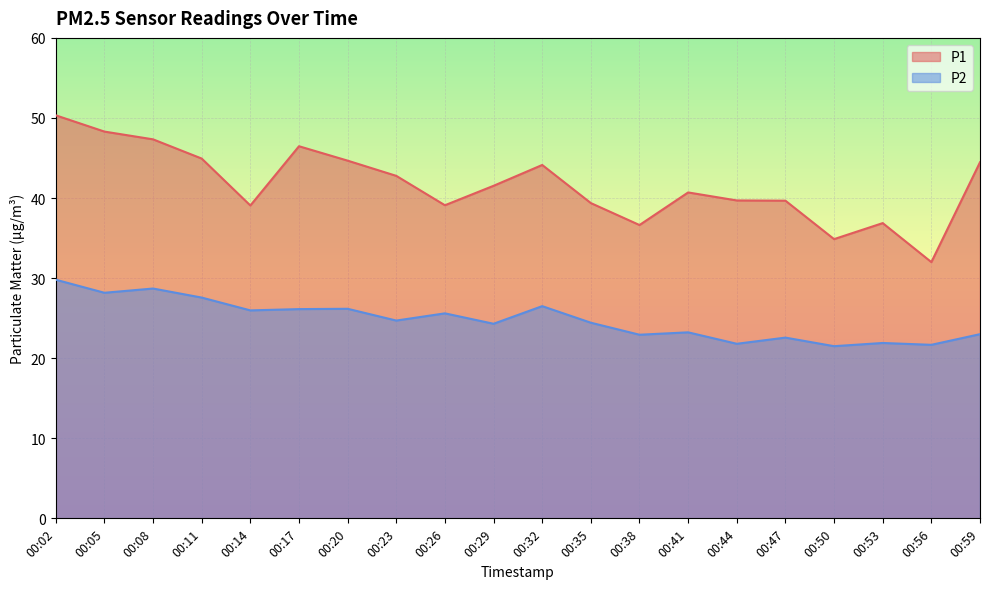

Rank the series at 00:14 from lowest to highest value.

P2, P1